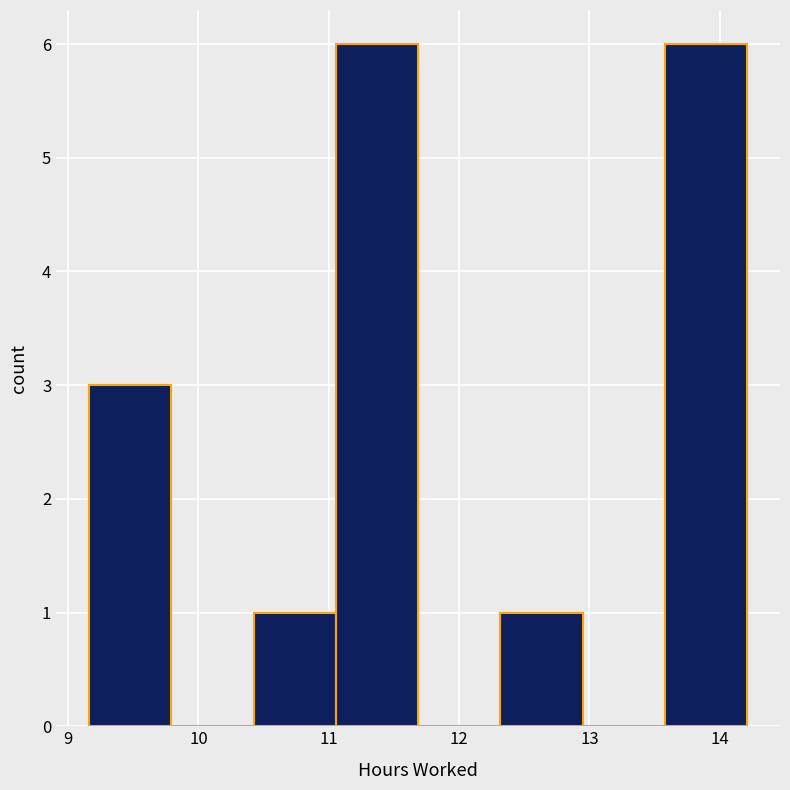

How tall is the bar that spans 9.2 to 9.8 on the x-axis? Neither the bar edges nor the heights are printed on the chart, so give them approximately, as read against the axes.

3